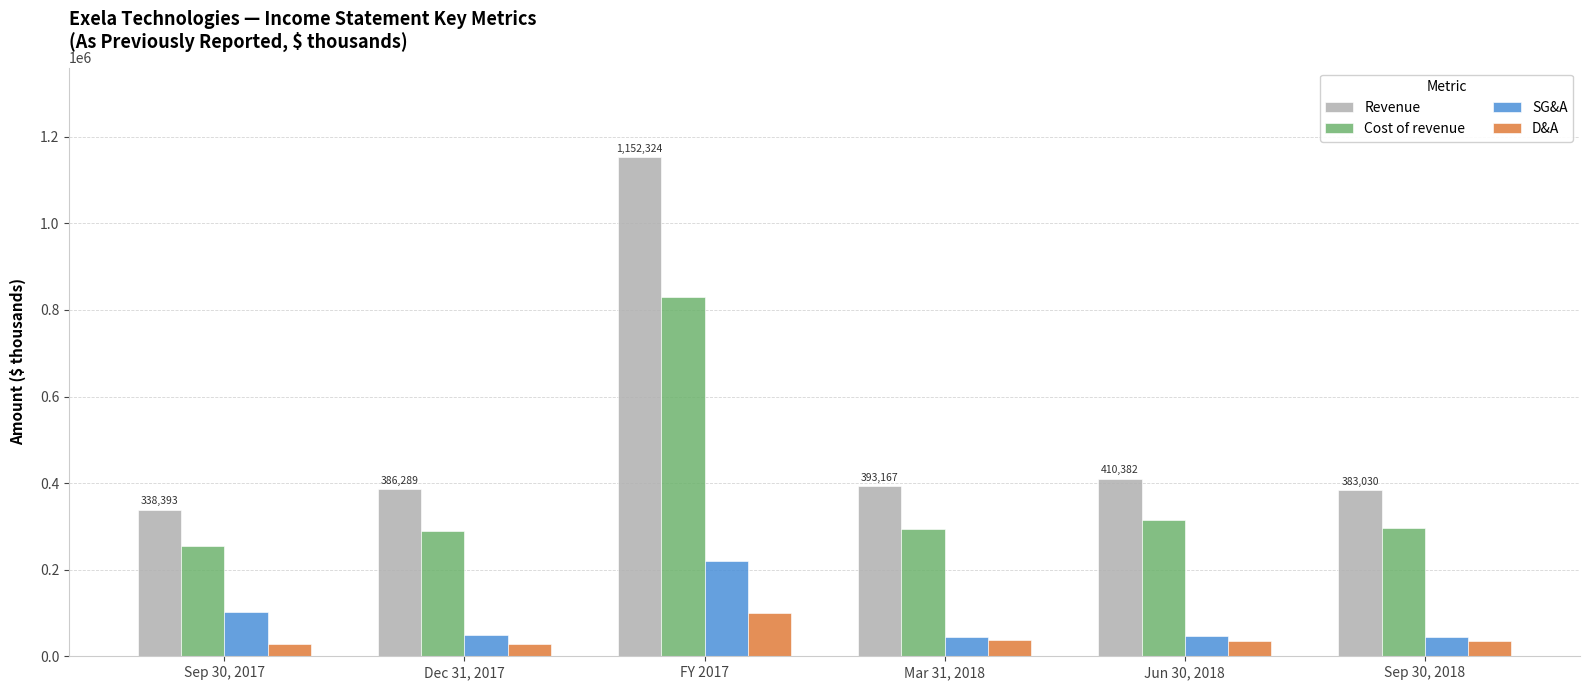

Which category has the lowest value in the Cost of revenue series?

Sep 30, 2017